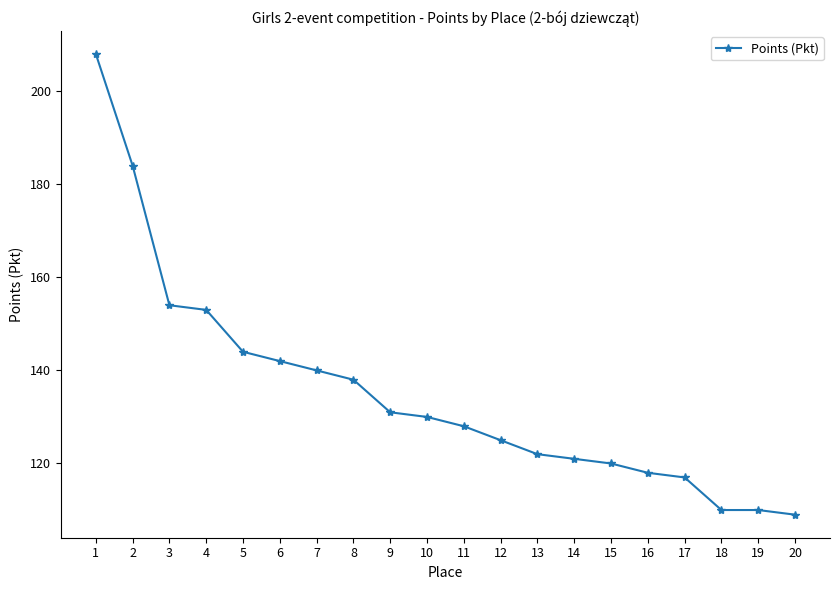

Is it true that the value at 16 is 185?

False